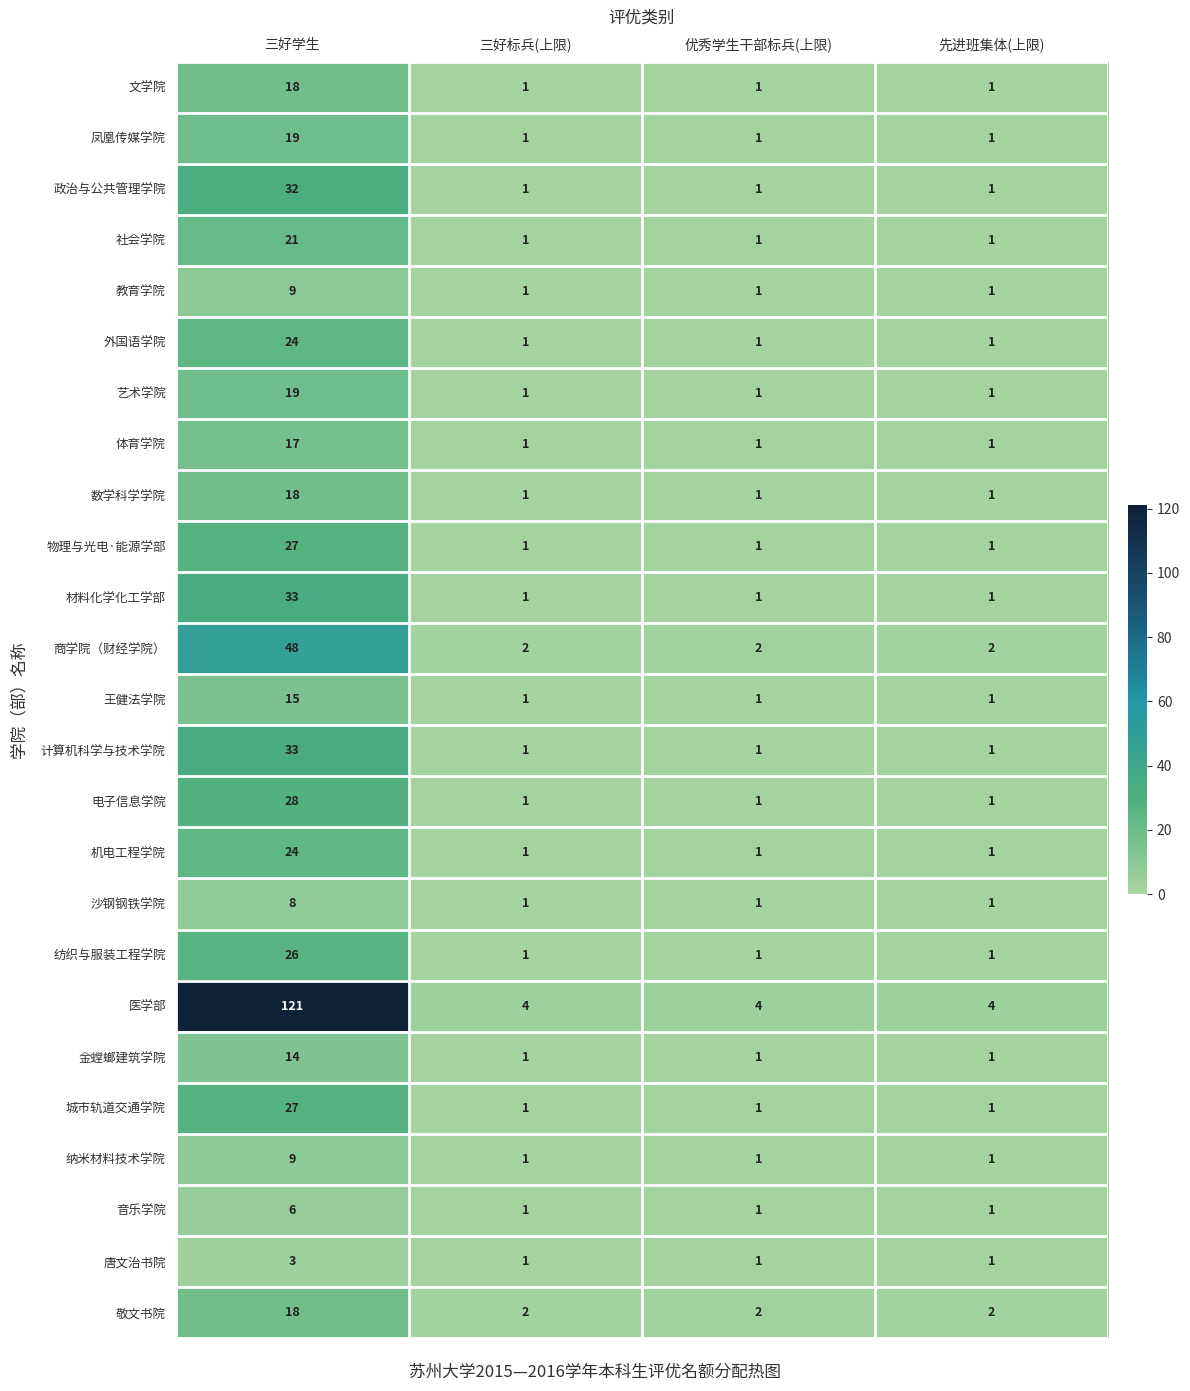

How many data points in 材料化学化工学部 are above 1?

1